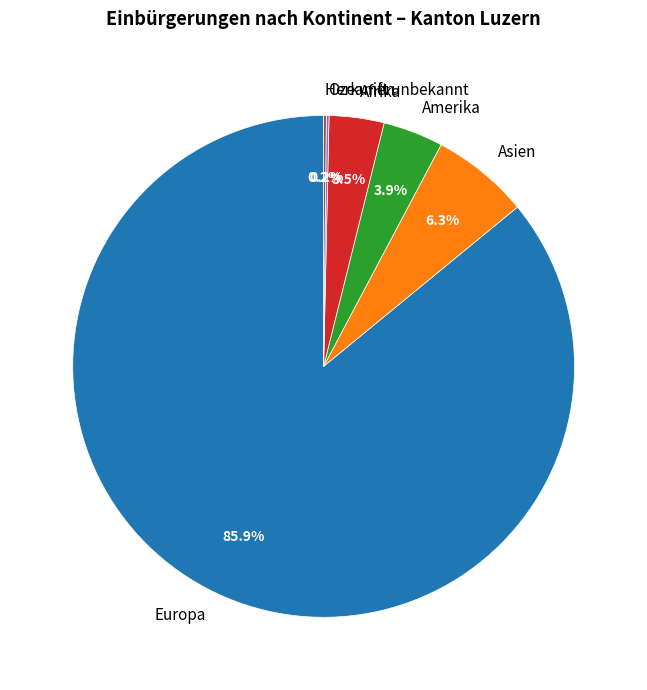

How much of the chart is everything except Asien?

93.7%